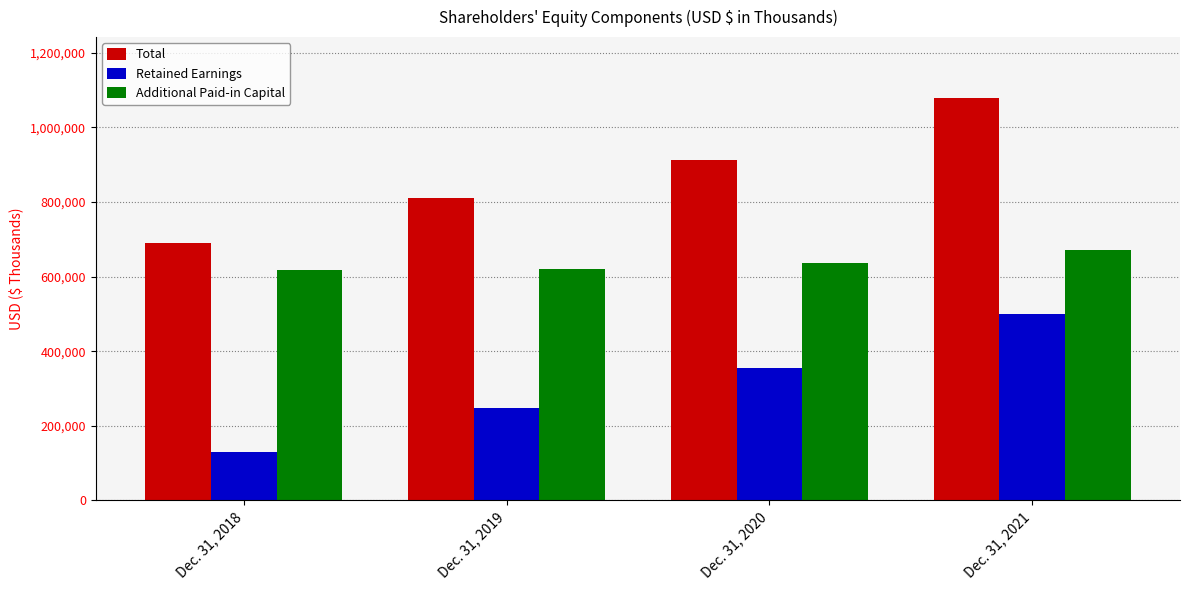

Between Dec. 31, 2018 and Dec. 31, 2020, which series saw the biggest shift?

Retained Earnings